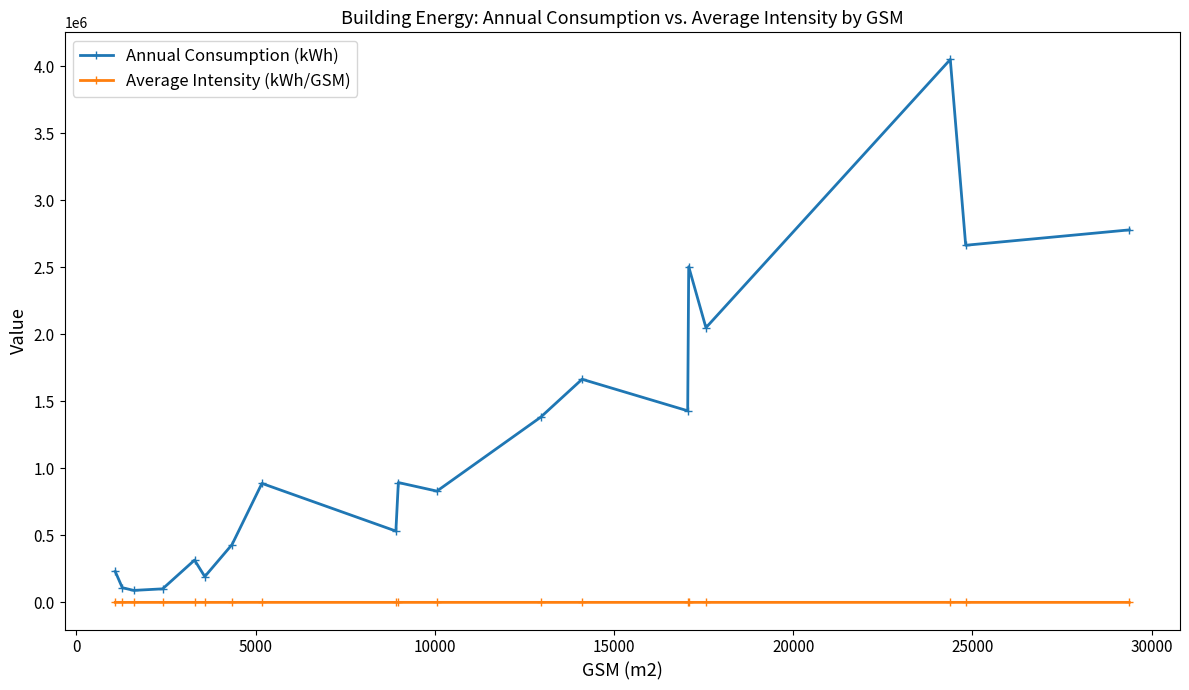

True or false: Annual Consumption (kWh) has more than 0 points higher than both neighbors.

True